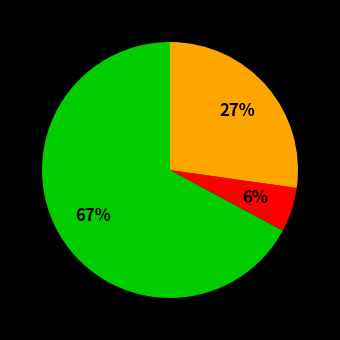

To the nearest percent, what is the average slice percentage?

33%